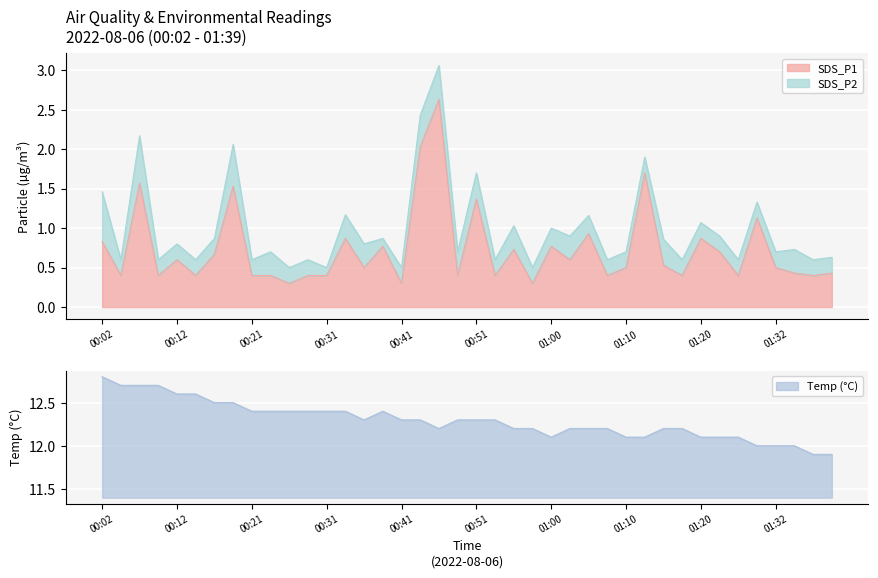

At 00:12, list the series in order from largest to smallest.

Temp, SDS_P1